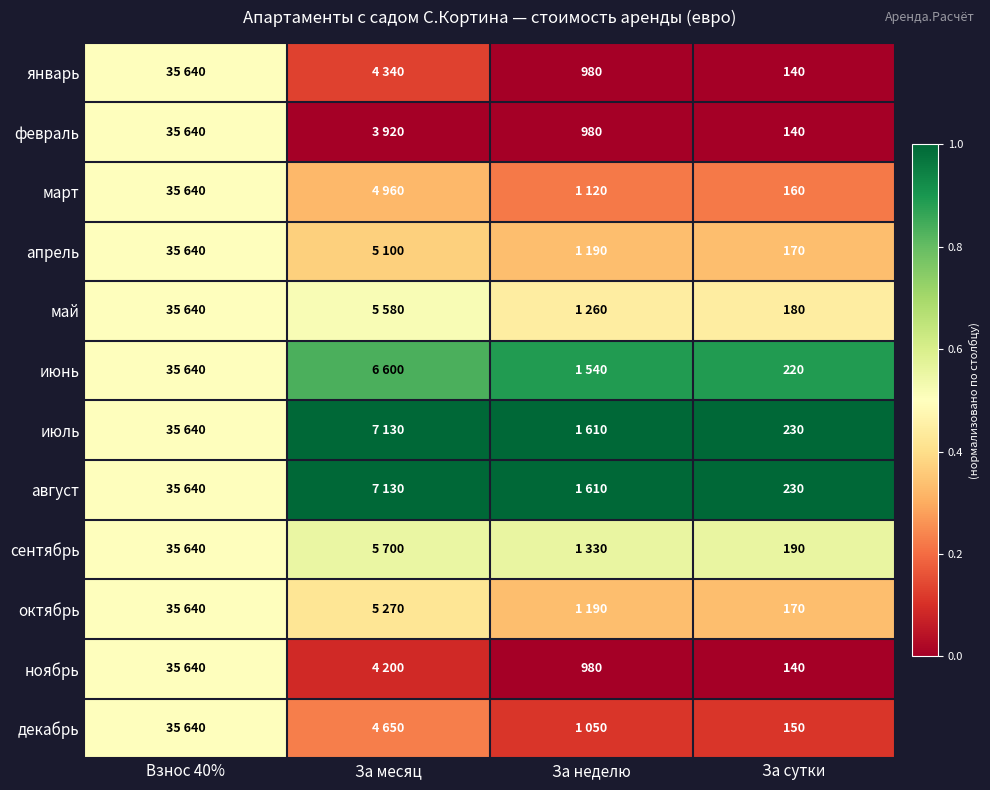

Is it true that февраль equals 0.0 at За неделю?

True